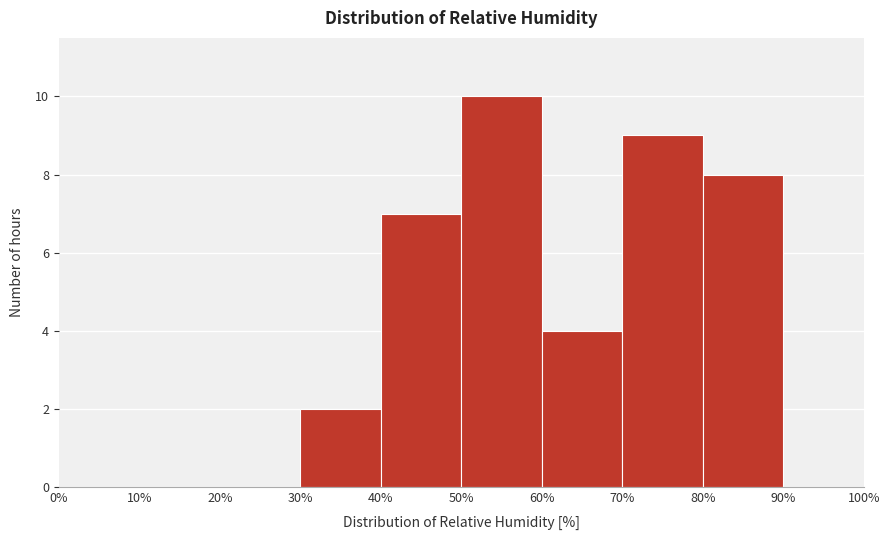

How tall is the bar that spans 40% to 50% on the x-axis? The values are not printed on the chart, so give them approximately, as read against the axis.

7